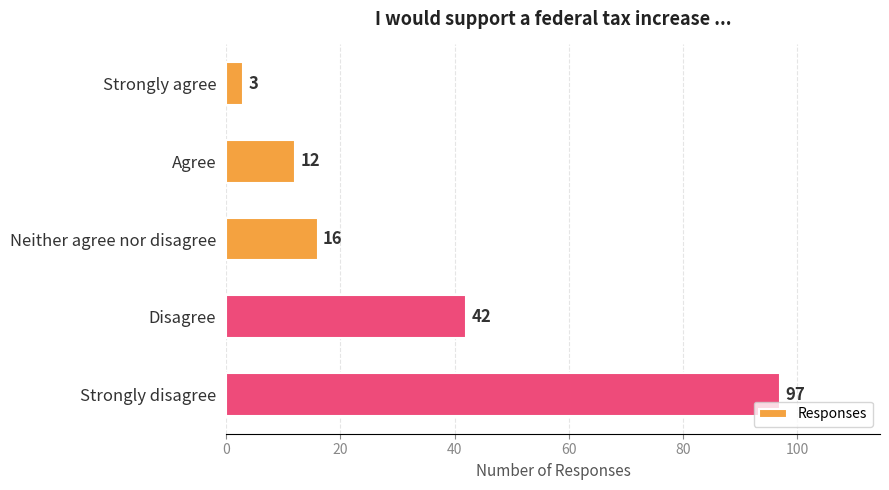

Does the chart contain any negative values?

No